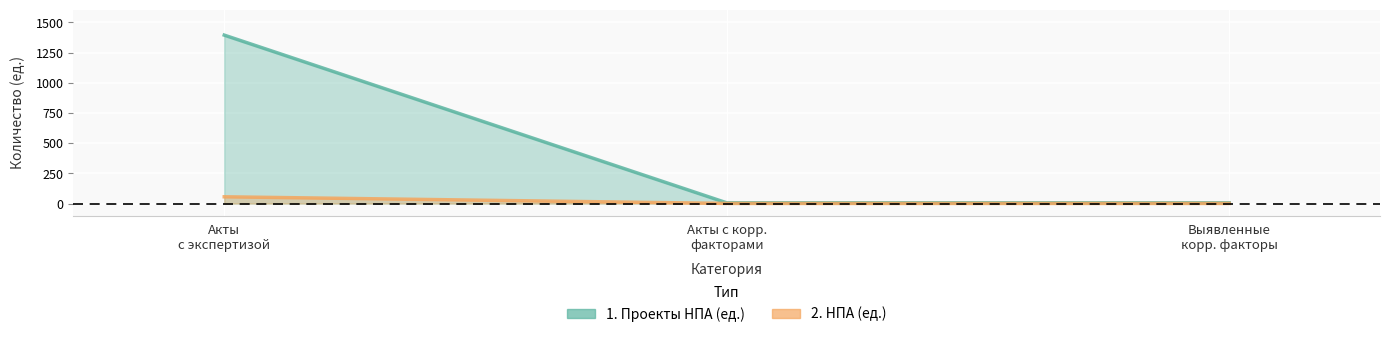

How many values in the 2. НПА (ед.) series exceed 1?

1